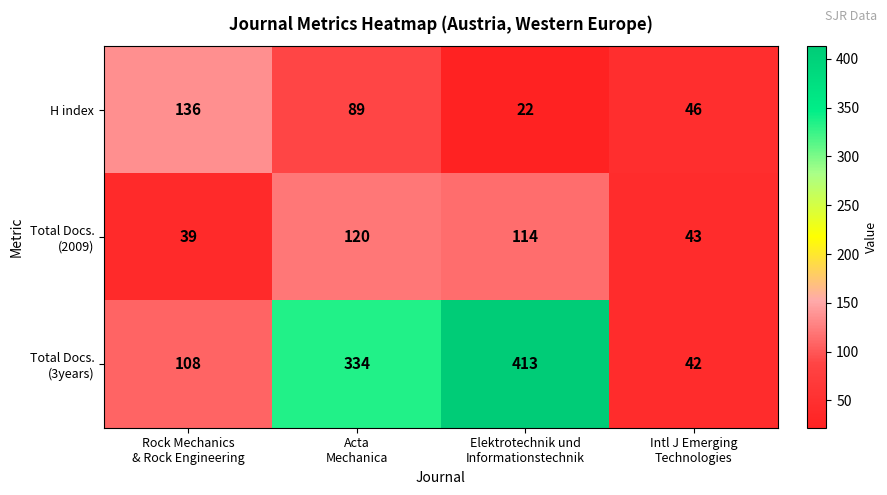

What is the greatest value displayed?

413